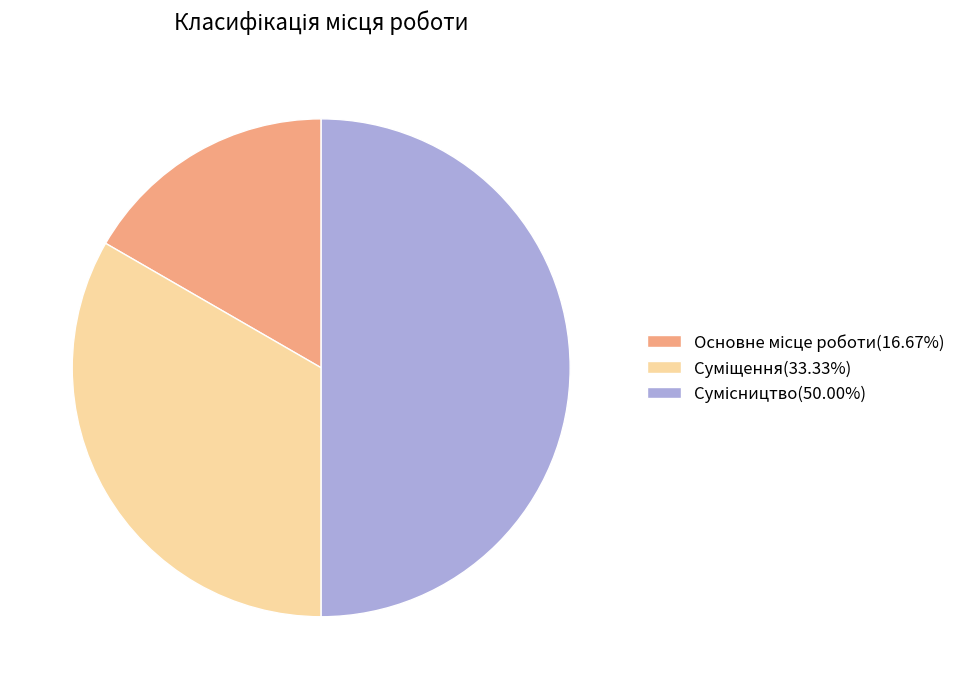

Rank the categories by value from lowest to highest.

Основне місце роботи, Суміщення, Сумісництво